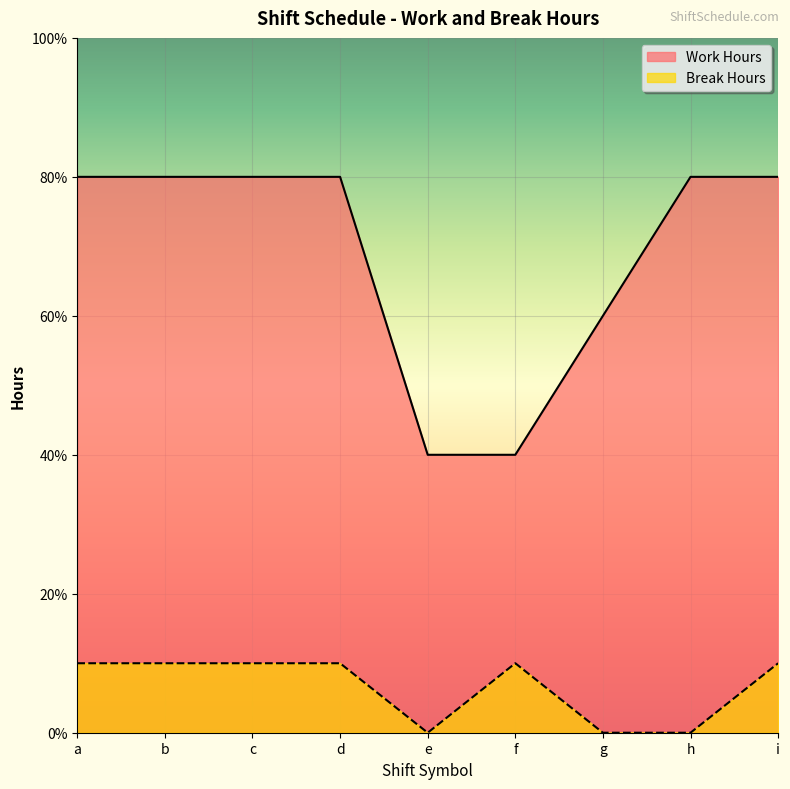

Where is Work Hours nearest to the value 6?

g